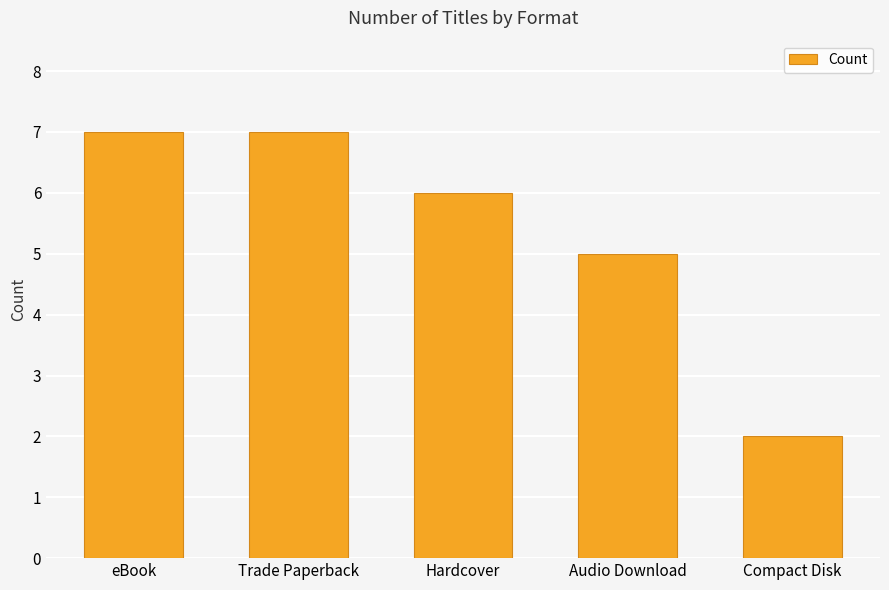

At which label does the data first exceed 6?

eBook